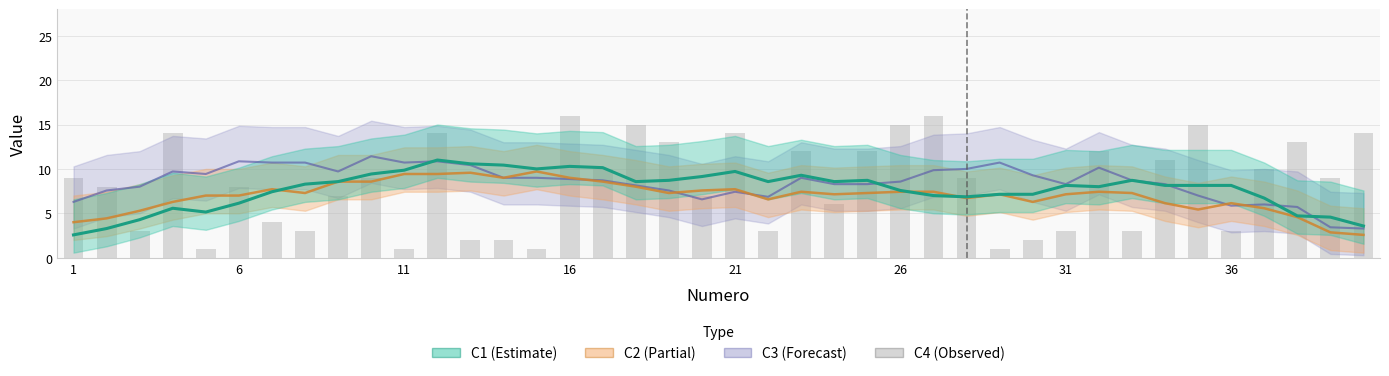

What is the maximum value shown in the chart?

16